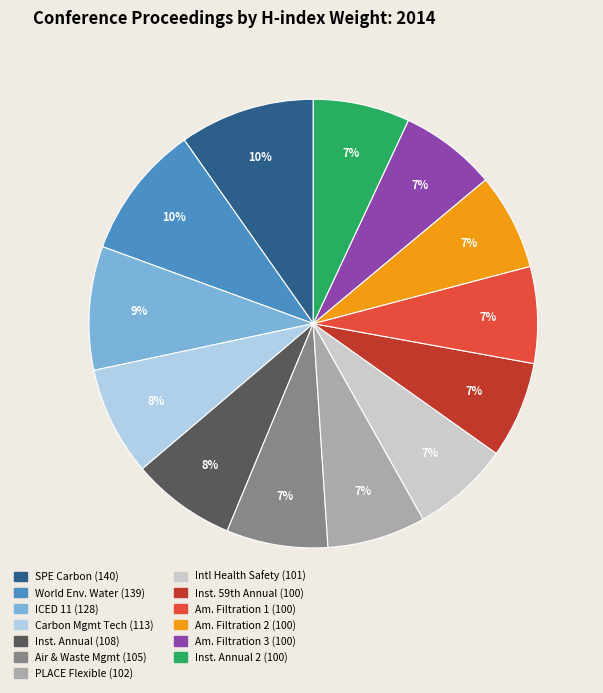

To the nearest percent, what is the difference between the largest and smallest slice percentages?

3%